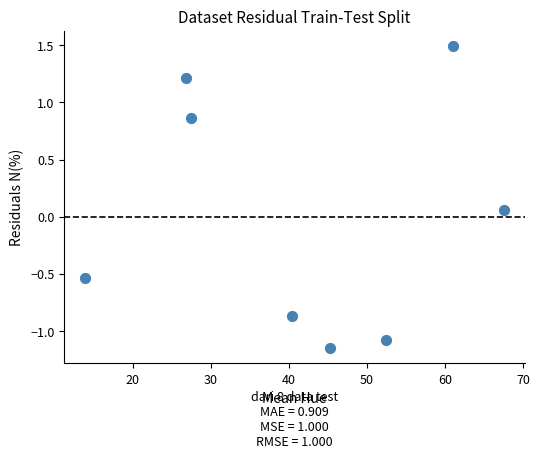

What is the range of Y values (max minus min)?

2.6